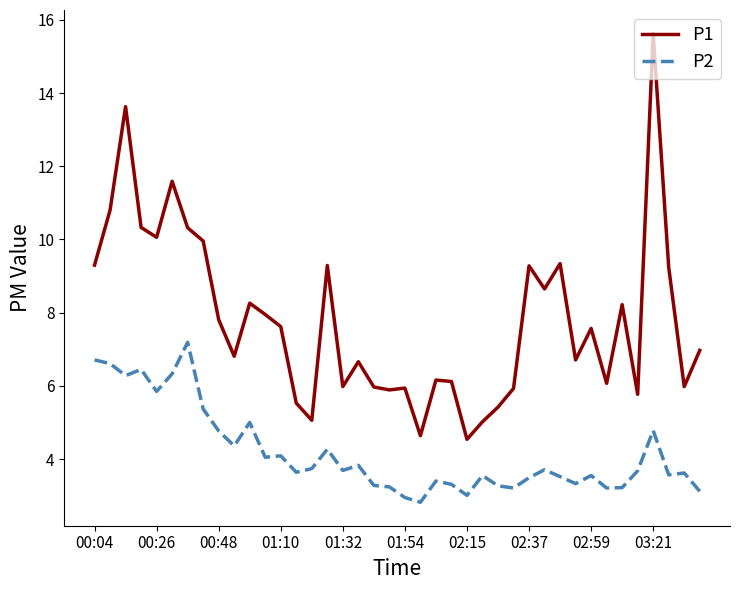

Which series has the largest total across all categories?

P1